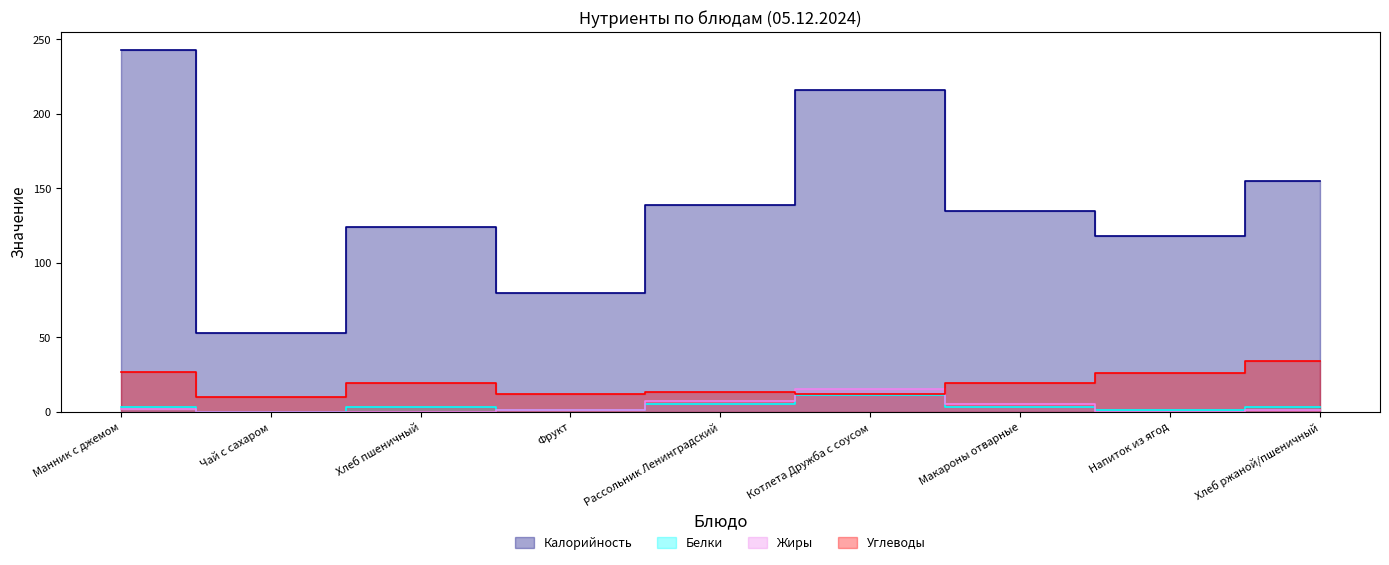

What is the label of the 4th point from the right?

Котлета Дружба с соусом